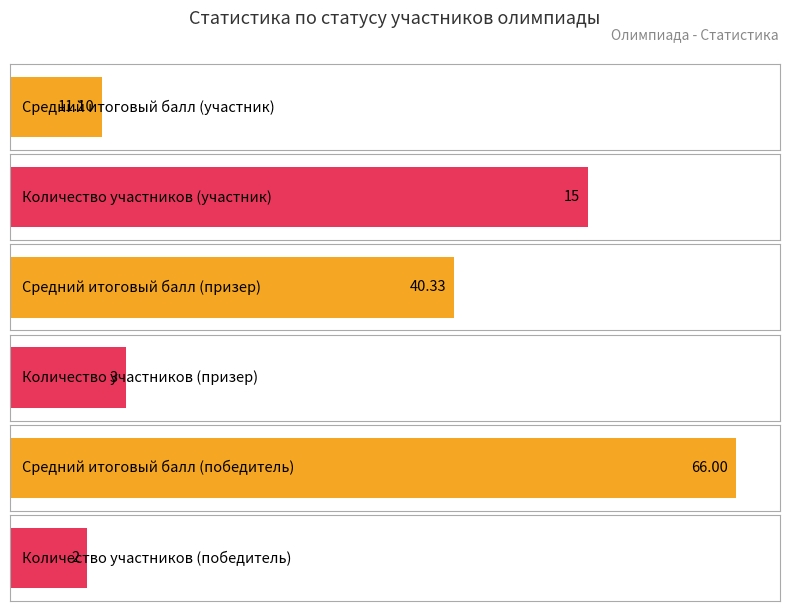

Which series has the widest spread of values?

Итоговый балл